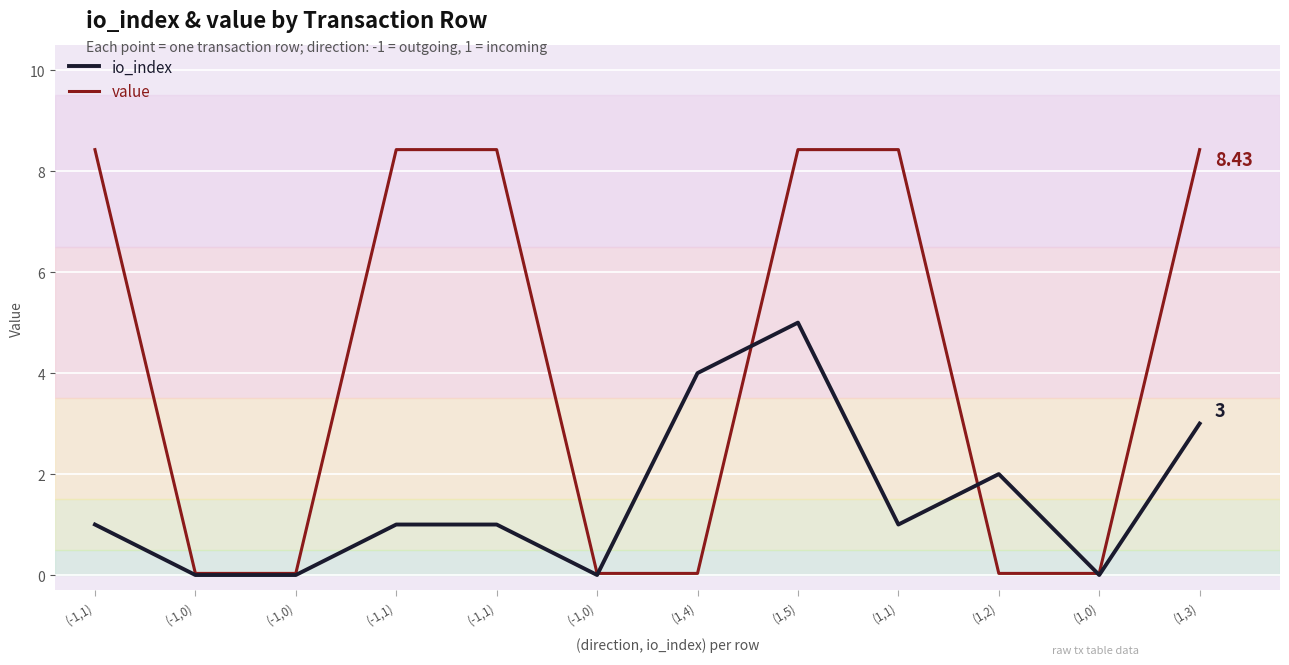

Rank the series by their average value, from highest to lowest.

value, io_index